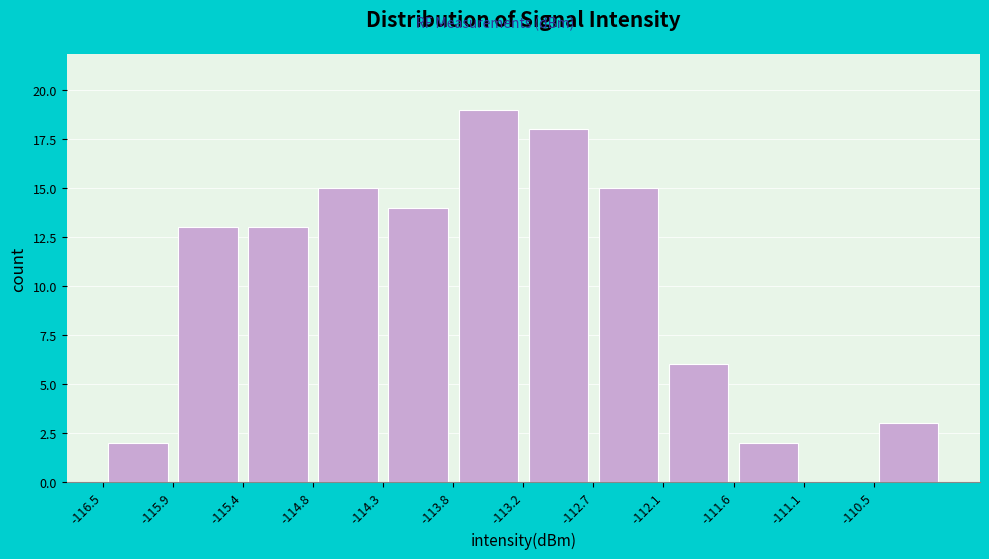

What is the height of the bar covering -113.8 to -113.2 on the x-axis? Neither the bar edges nor the heights are printed on the chart, so give them approximately, as read against the axes.

19